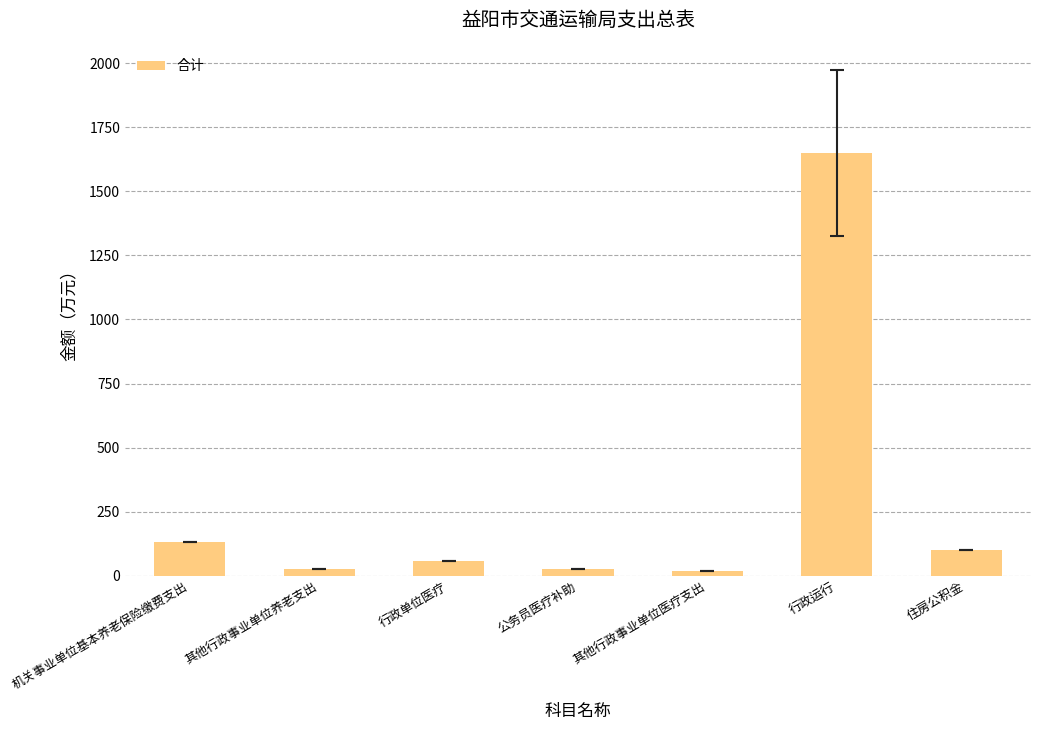

Which label corresponds to the largest value in the chart?

行政运行